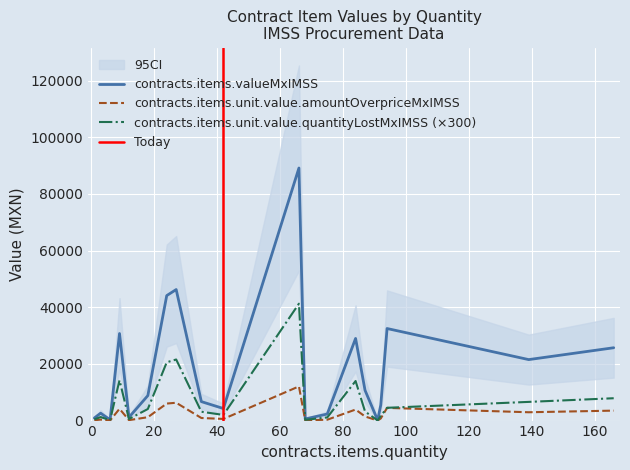

At which category does contracts.items.unit.value.quantityLostMxIMSS reach its first local peak?

3